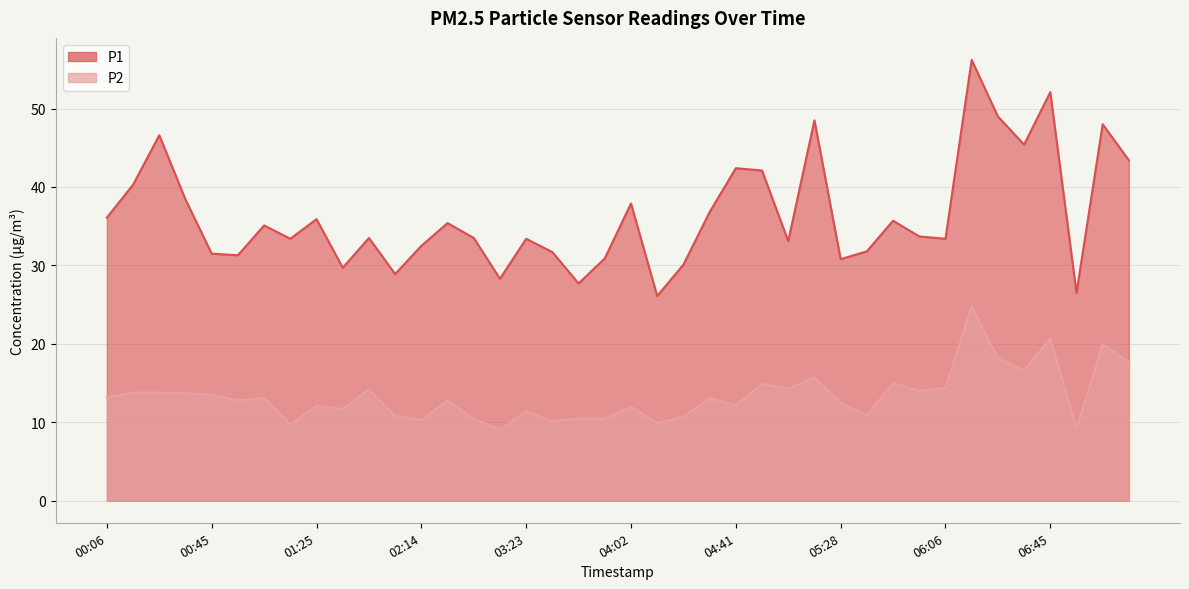

How many series are shown in this chart?

2